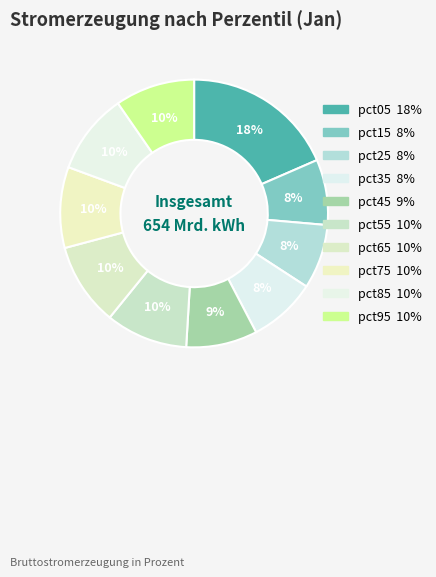

Count the number of slices in the pie.

10